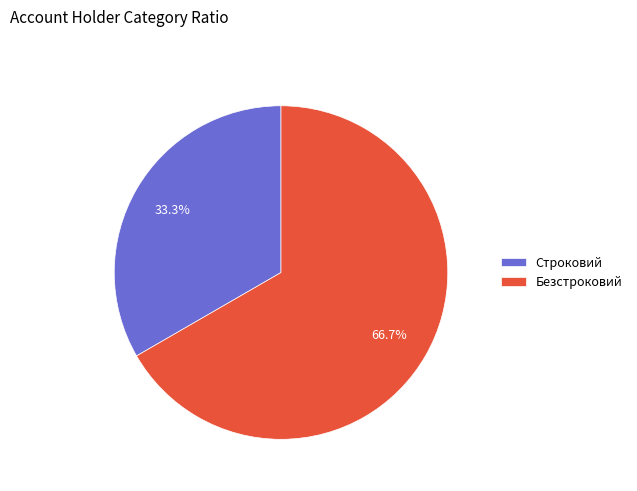

Which has a higher value, Безстроковий or Строковий?

Безстроковий